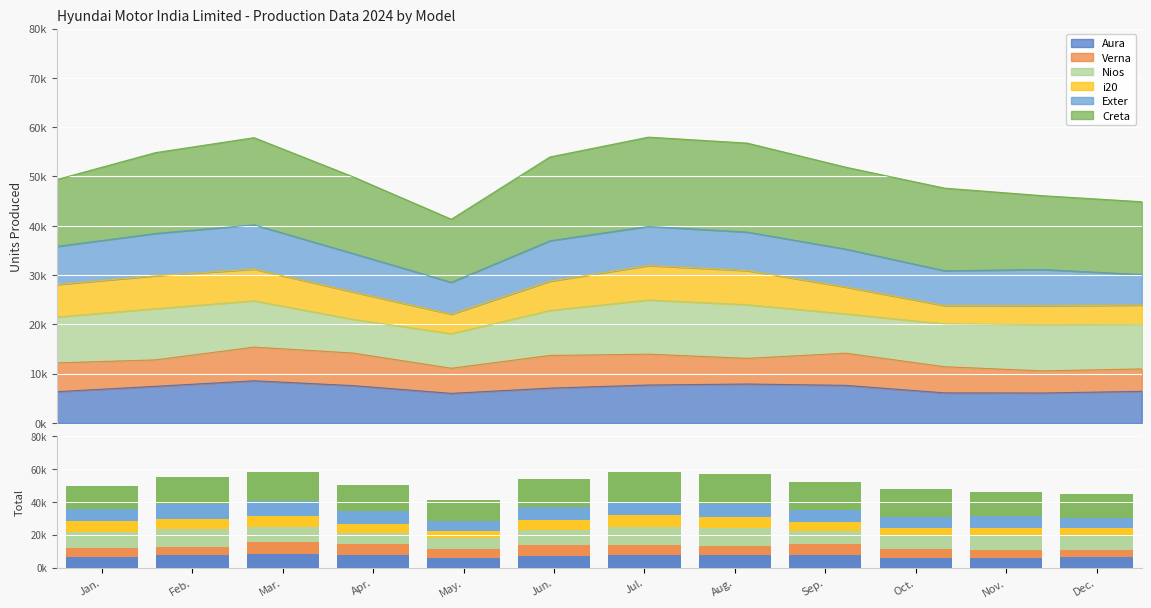

What position from the right is Feb.?

11